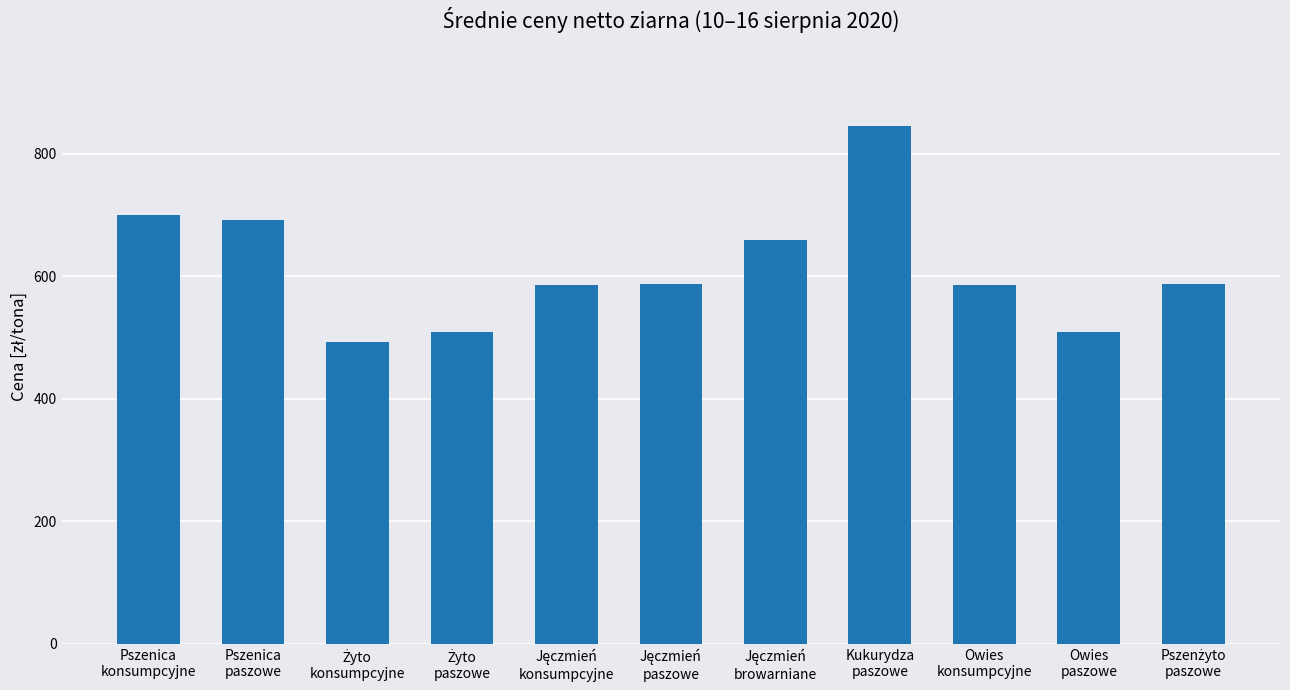

What is the value of the 4th bar from the left?

508.8